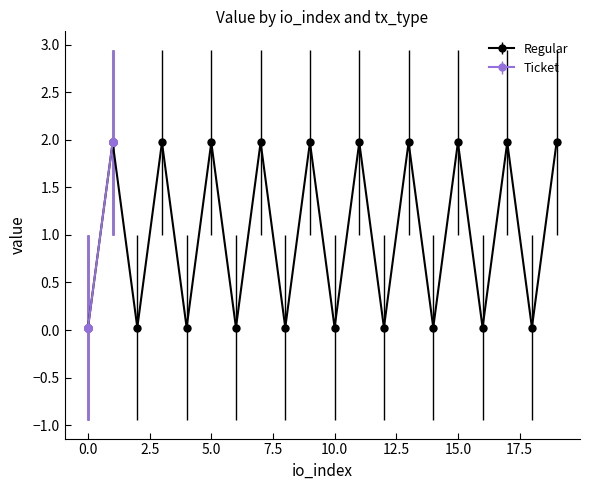

How many categories are shown in the chart?

20